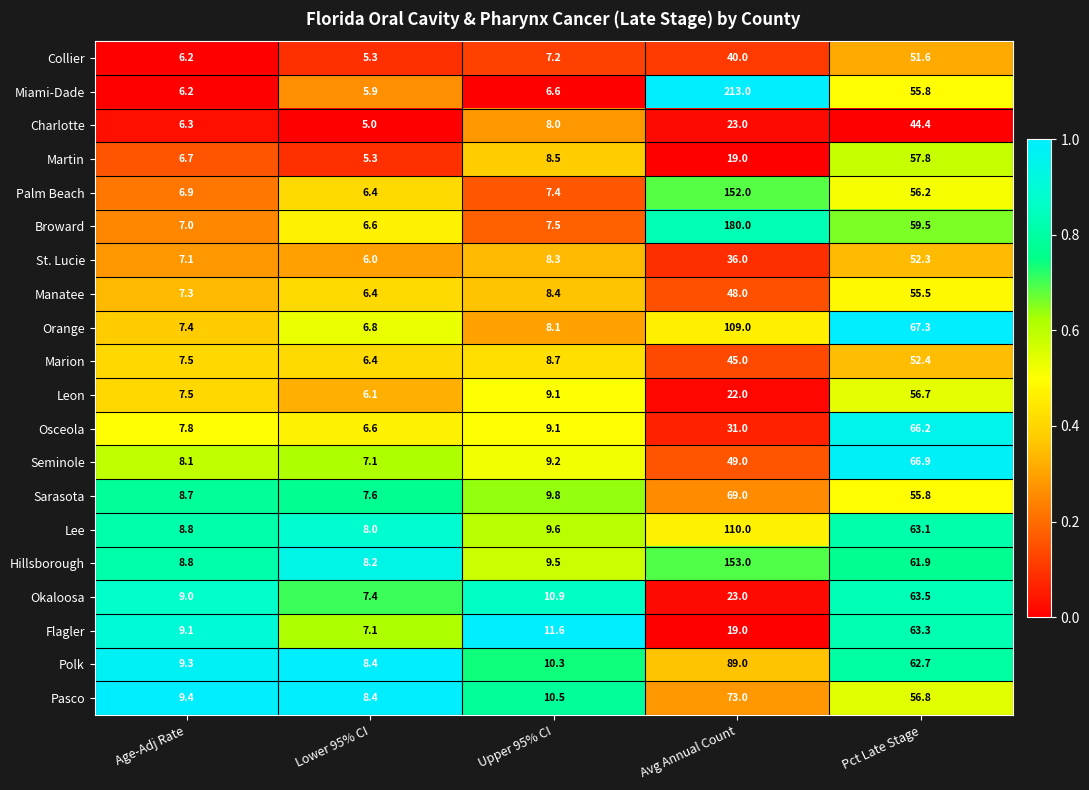

What value does the Pasco series have at Upper 95% CI?

10.5